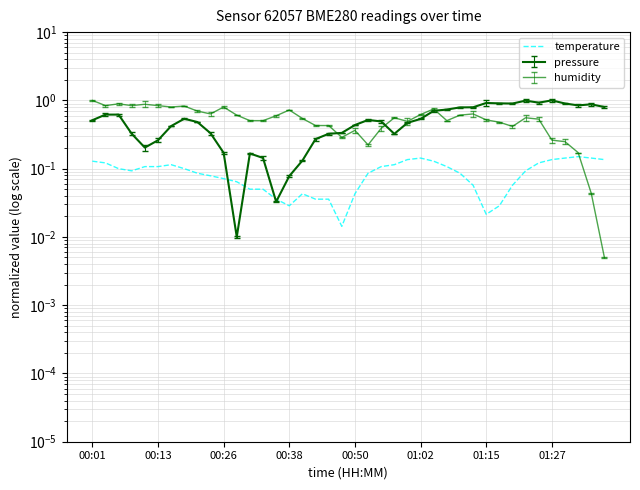

True or false: the data shows 0.1 at 00:26.

True